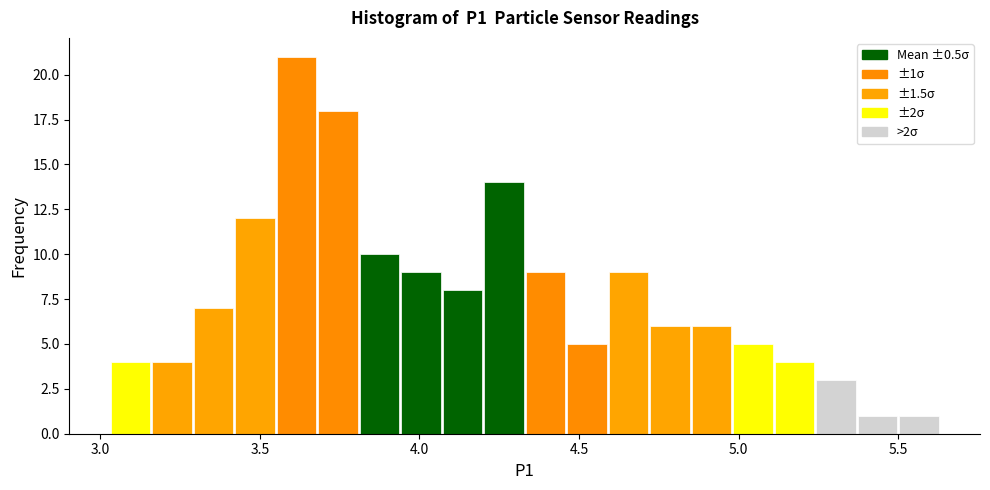

Read against the x-axis, roughly where is the centre of the tallest bar?

3.60